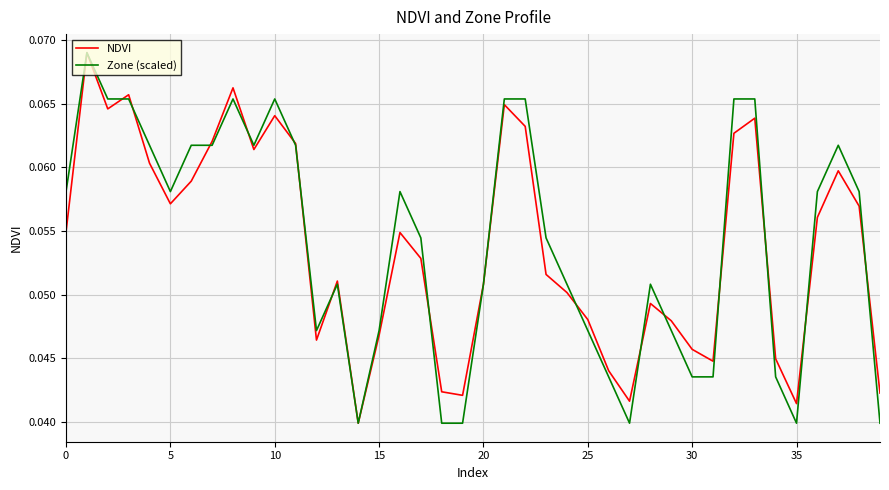

How many lines are shown in the chart?

2